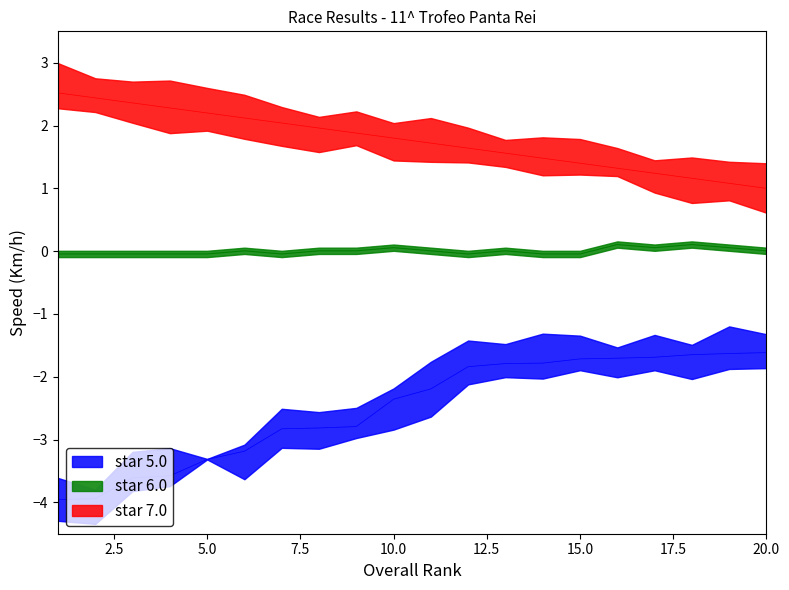

Reading right to left, list all the values displayed in this chart.

star 5.0: 20=-1.6	19=-1.6	18=-1.6	17=-1.7	16=-1.7	15=-1.7	14=-1.8	13=-1.8	12=-1.8	11=-2.2	10=-2.4	9=-2.8	8=-2.8	7=-2.8	6=-3.2	5=-3.3	4=-3.6	3=-3.6	2=-3.9	1=-4.0
star 6.0: 20=0.0	19=0.1	18=0.1	17=0.1	16=0.1	15=-0.0	14=-0.0	13=0.0	12=-0.0	11=0.0	10=0.1	9=0.0	8=0.0	7=-0.0	6=0.0	5=-0.0	4=-0.0	3=-0.0	2=-0.0	1=-0.0
star 7.0: 20=1.0	19=1.1	18=1.2	17=1.2	16=1.3	15=1.4	14=1.5	13=1.6	12=1.6	11=1.7	10=1.8	9=1.9	8=2.0	7=2.0	6=2.1	5=2.2	4=2.3	3=2.4	2=2.4	1=2.5